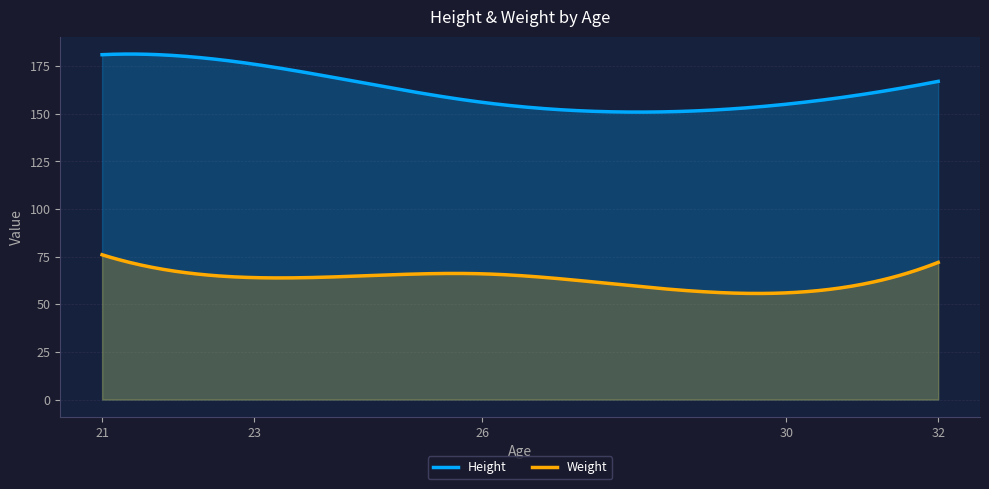

At which category does Weight reach its first local valley?

23